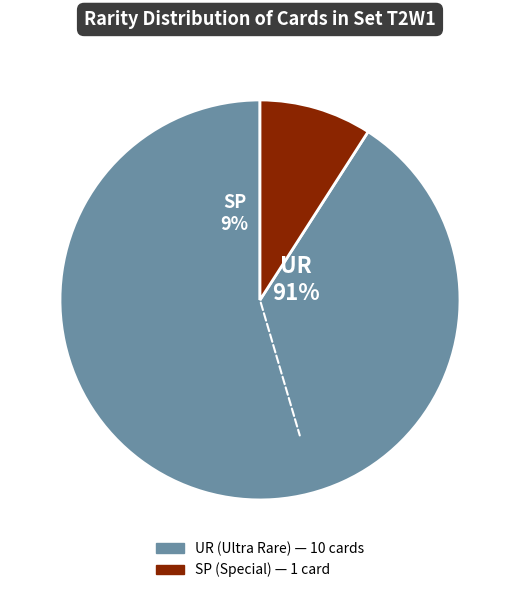

To the nearest percent, what is the difference between the largest and smallest slice percentages?

82%